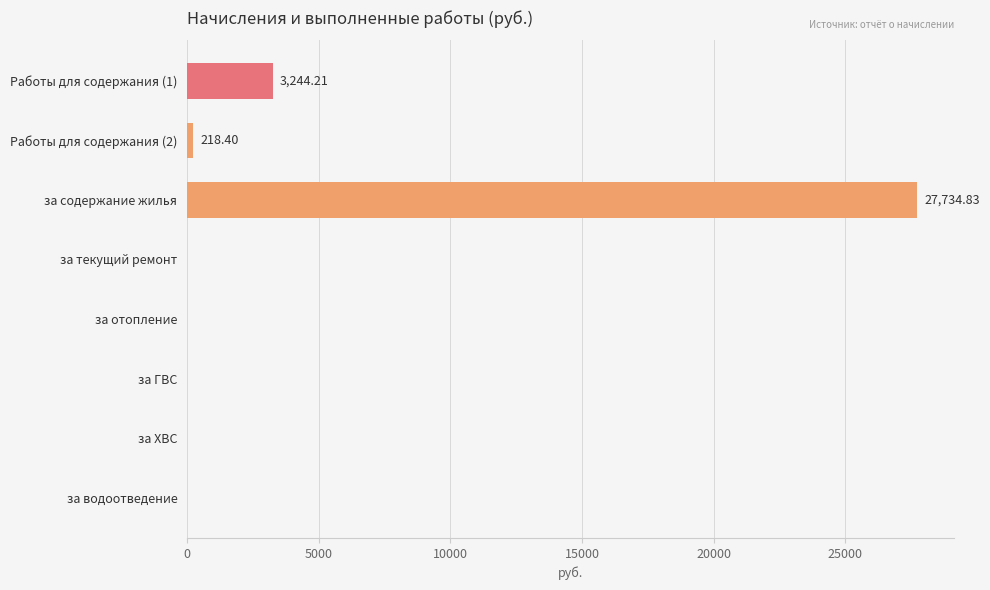

What is the change in value from Работы для содержания (1) to за ХВС?

-3244.2